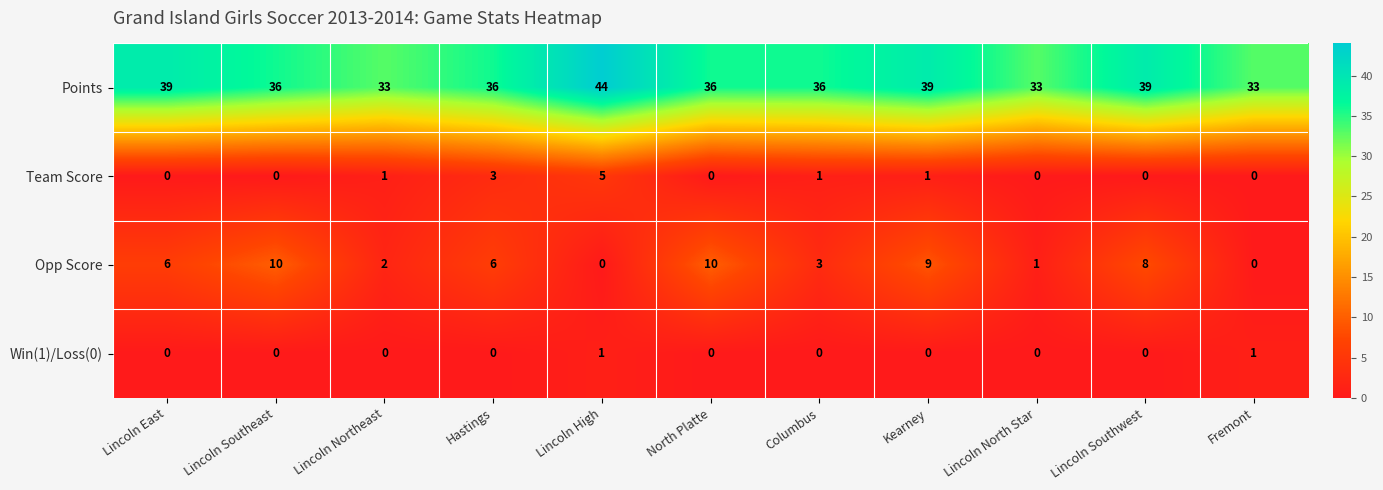

Count the number of categories in the chart.

11